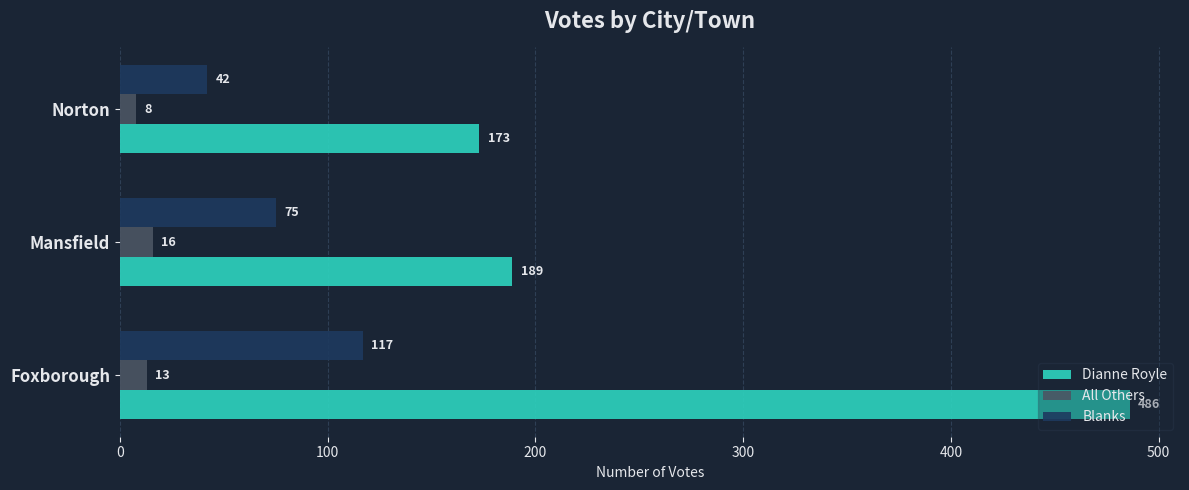

What is the sum of all Dianne Royle values?

848